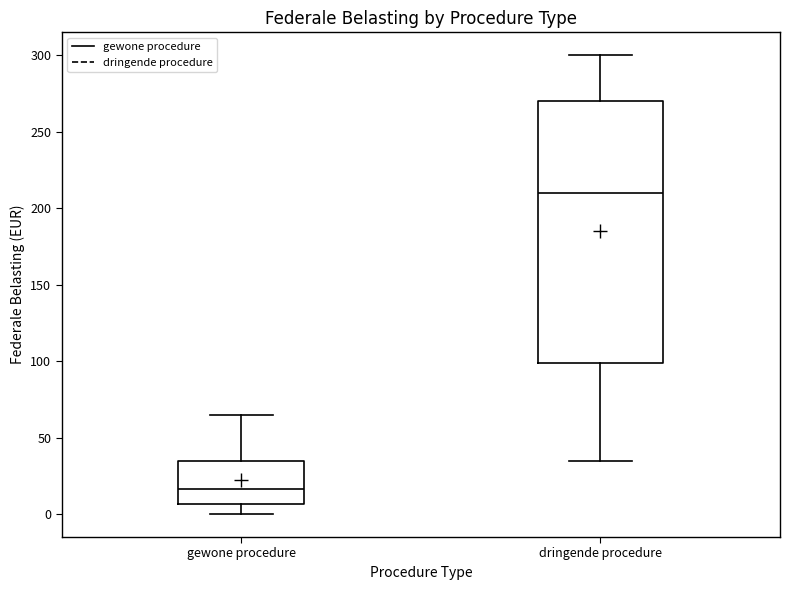

Which box's median line is the highest?

dringende procedure